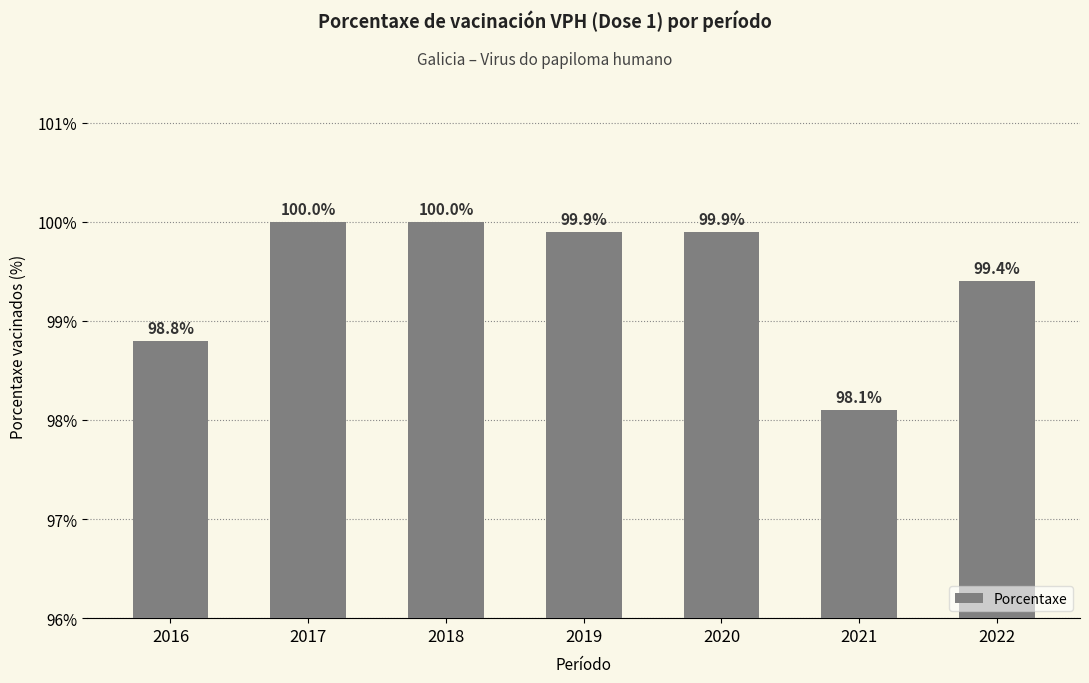

What is the greatest value displayed?

100.0